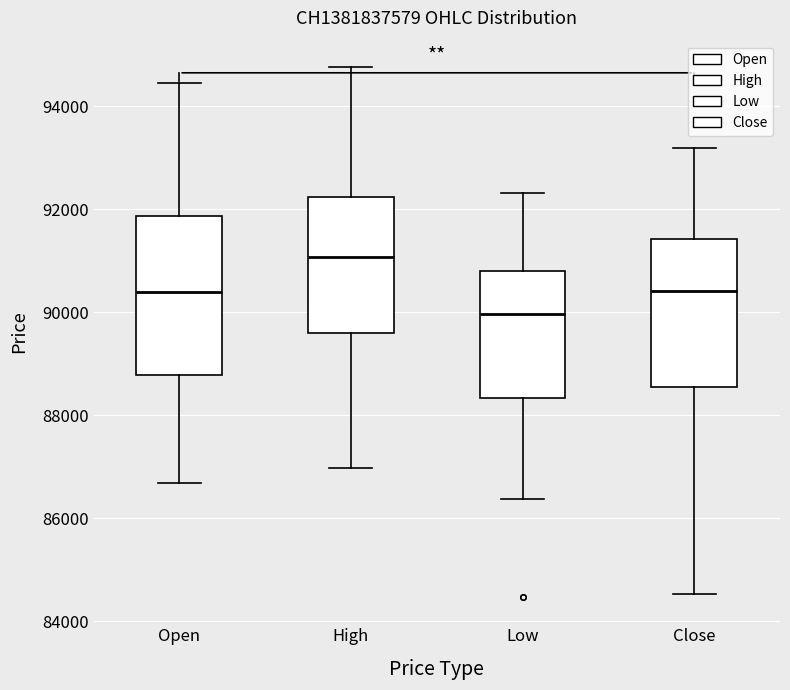

Reading left to right, transcribe this box plot: for each box, give where its median line is, the range the box spans, and where its two whiskers end, as read against the y-axis. The values are not printed on the chart, so give them approximately, as read against the axis.

Open: median 90400, box 88800 to 91800, whiskers 86600 to 94400
High: median 91000, box 89600 to 92200, whiskers 87000 to 94800
Low: median 90000, box 88400 to 90800, whiskers 86400 to 92400
Close: median 90400, box 88600 to 91400, whiskers 84600 to 93200